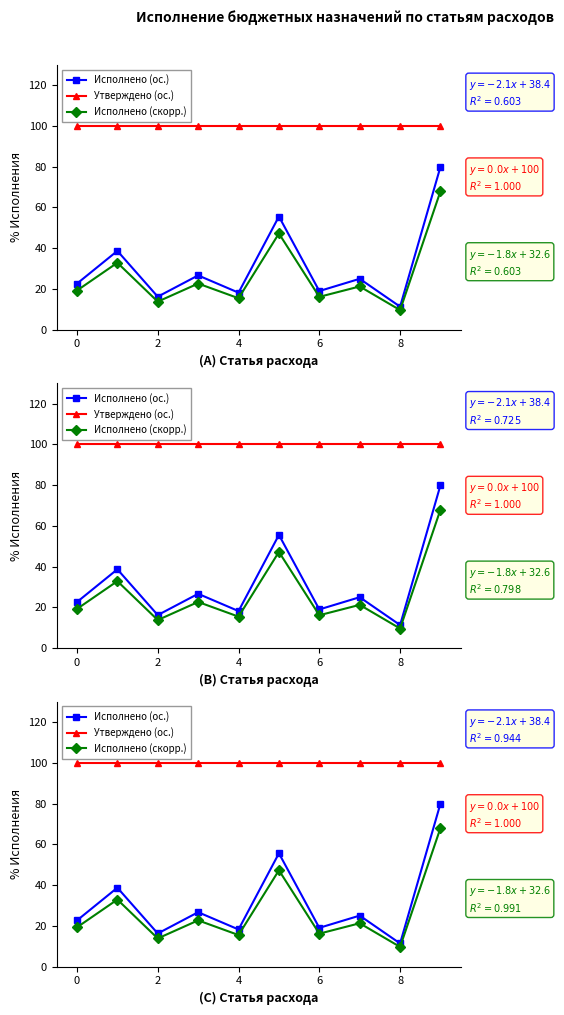

What is the sum of all Исполнено (скорр.) values?

266.3